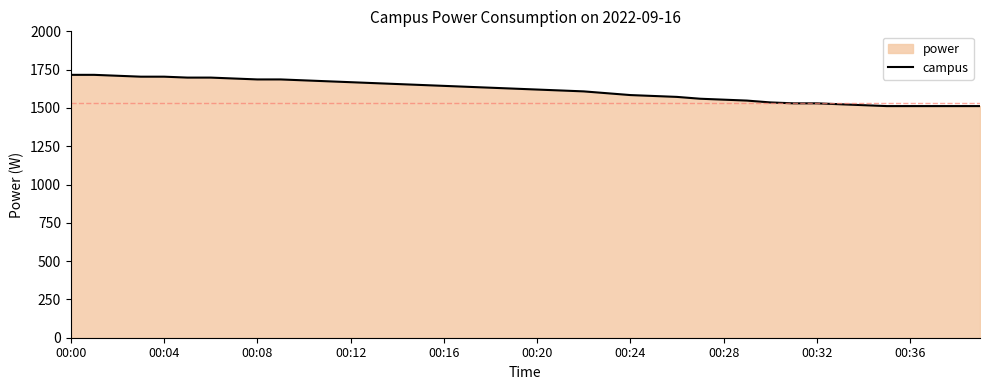

True or false: the data shows 2253 at 00:16.

False